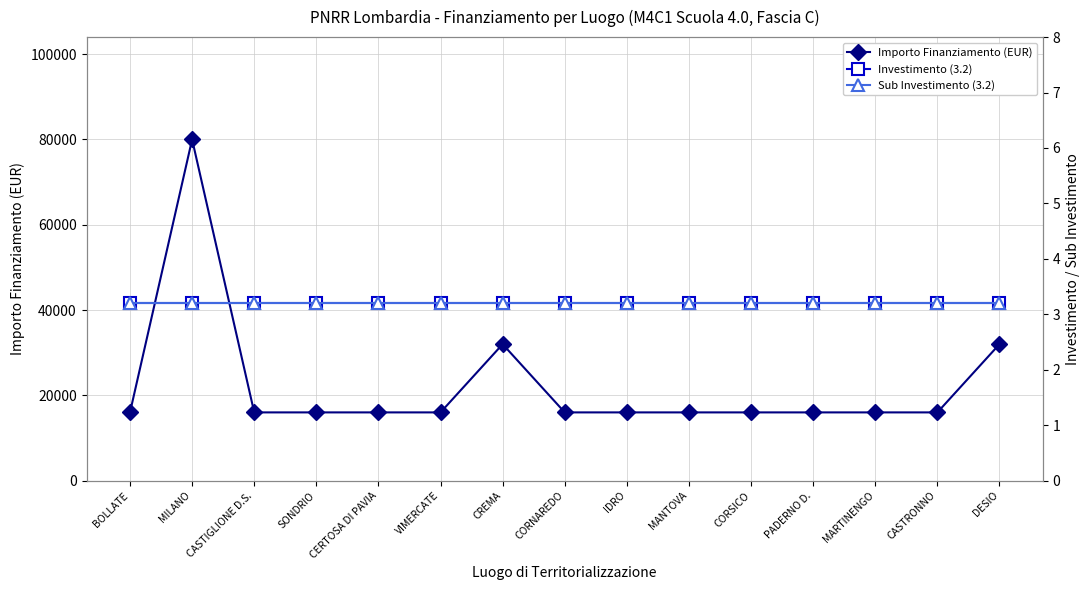

What is the label of the 12th point from the left?

PADERNO D.